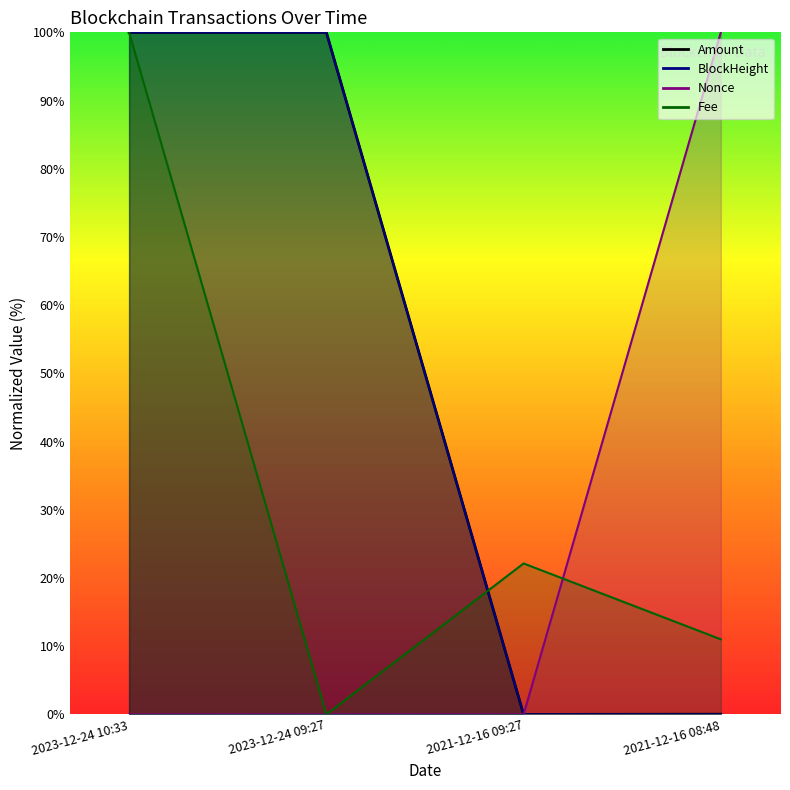

The value of Fee at 2023-12-24 10:33 is 100.0. True or false?

True